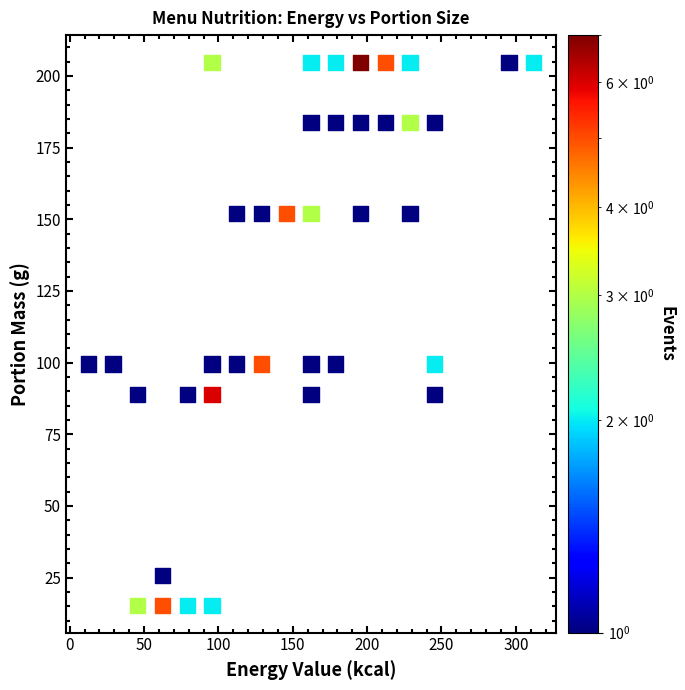

What is the range of X values (max minus min)?

299.7